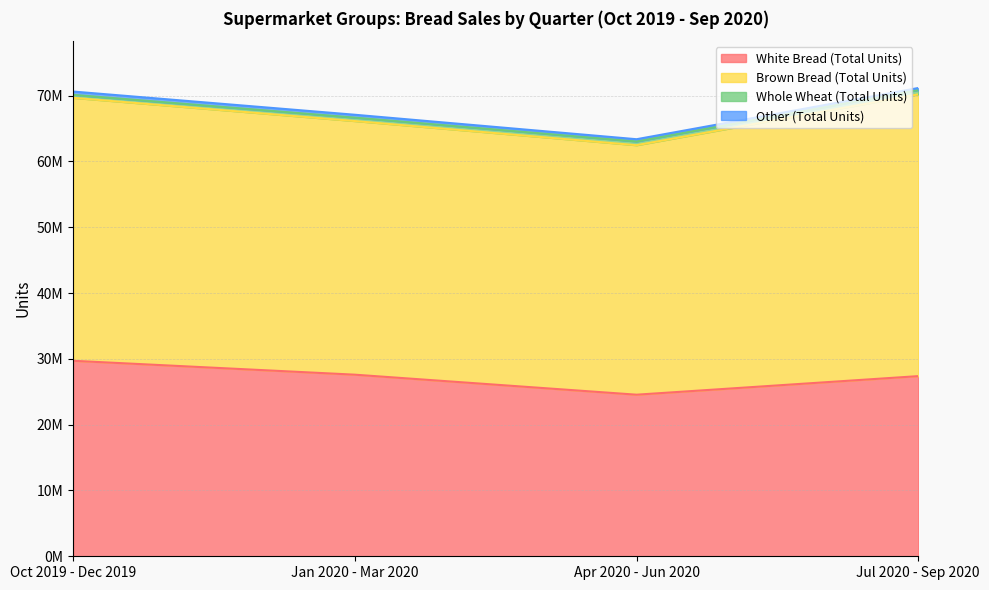

How many Whole Wheat (Total Units) values are between 521200 and 656119?

3